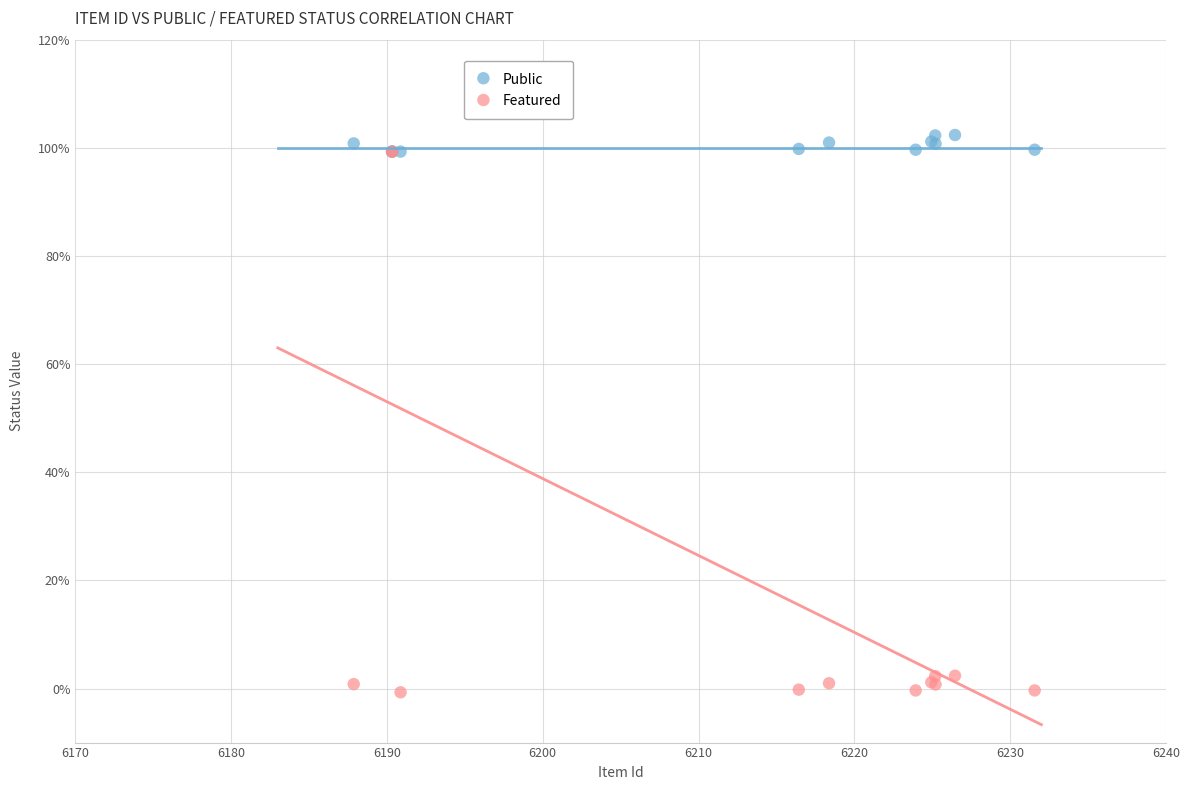

Which series contains the highest Y value?

Public